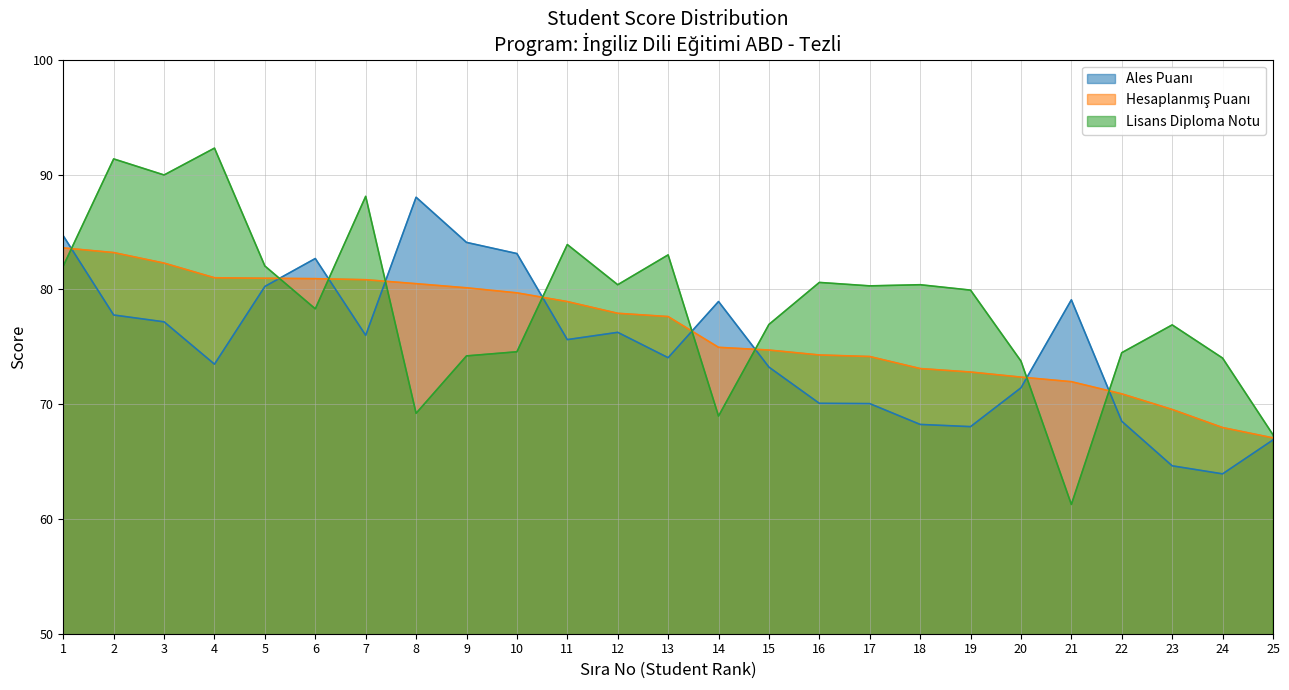

True or false: Ales Puanı has a value of 70.0 at 17.

True